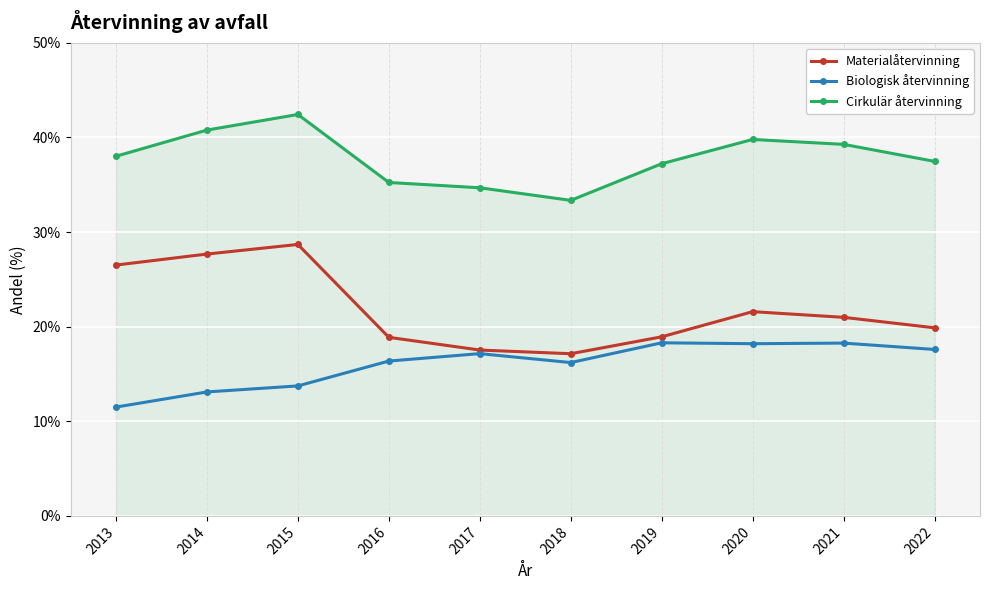

True or false: Biologisk återvinning has more than 1 interior local peaks.

True